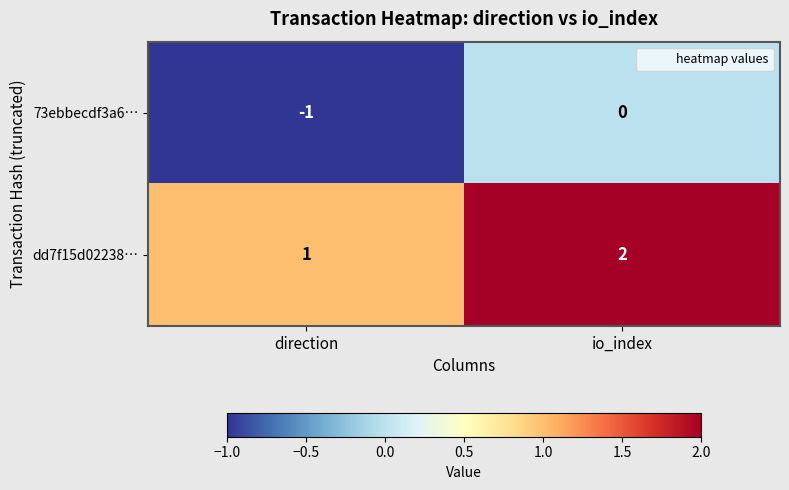

Is the value of 73ebbecdf3a6… at direction greater than the value of dd7f15d02238… at io_index?

No